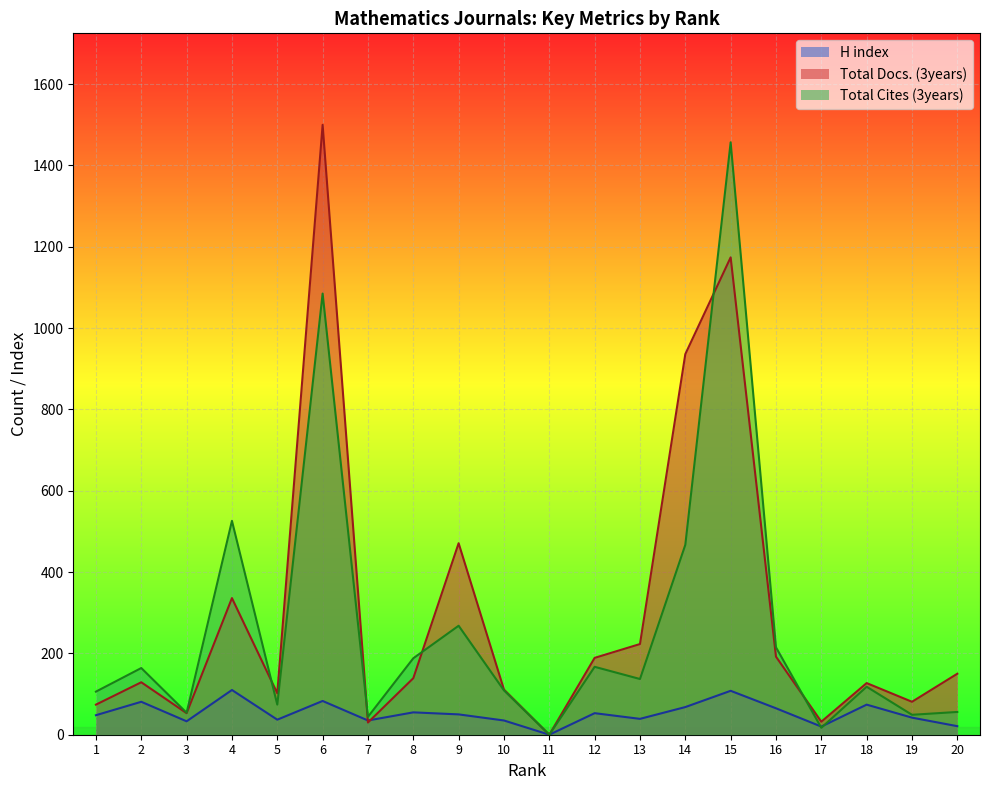

What is the difference between the highest and lowest values at 17?

15